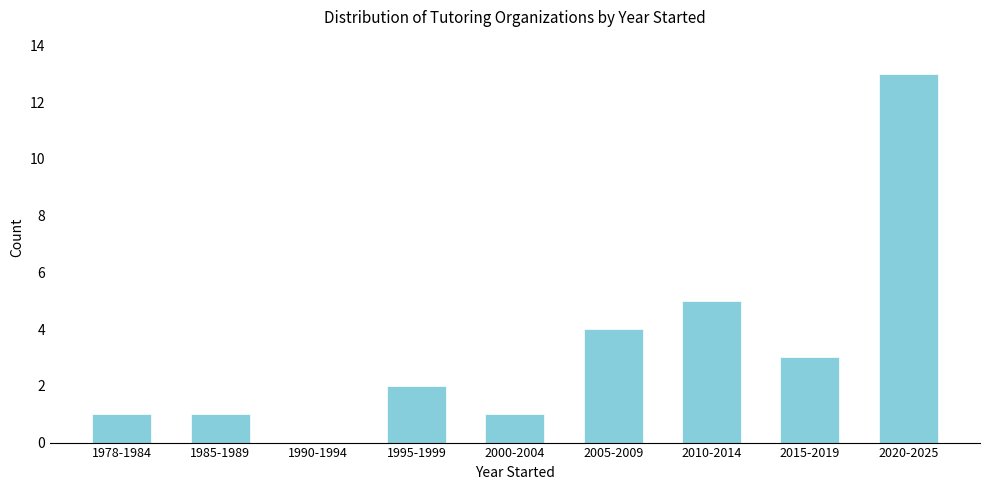

Reading left to right, transcribe all the data shown in this chart.

1978-1984=1	1985-1989=1	1990-1994=0	1995-1999=2	2000-2004=1	2005-2009=4	2010-2014=5	2015-2019=3	2020-2025=13